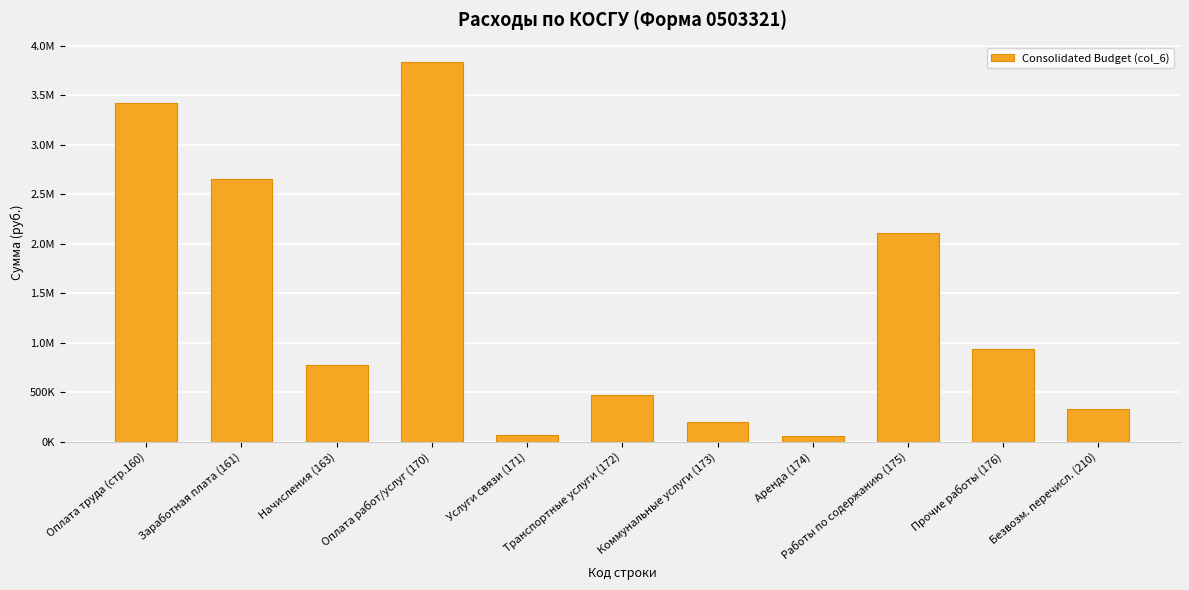

True or false: the data shows 4676166.0 at Оплата труда (стр.160).

False